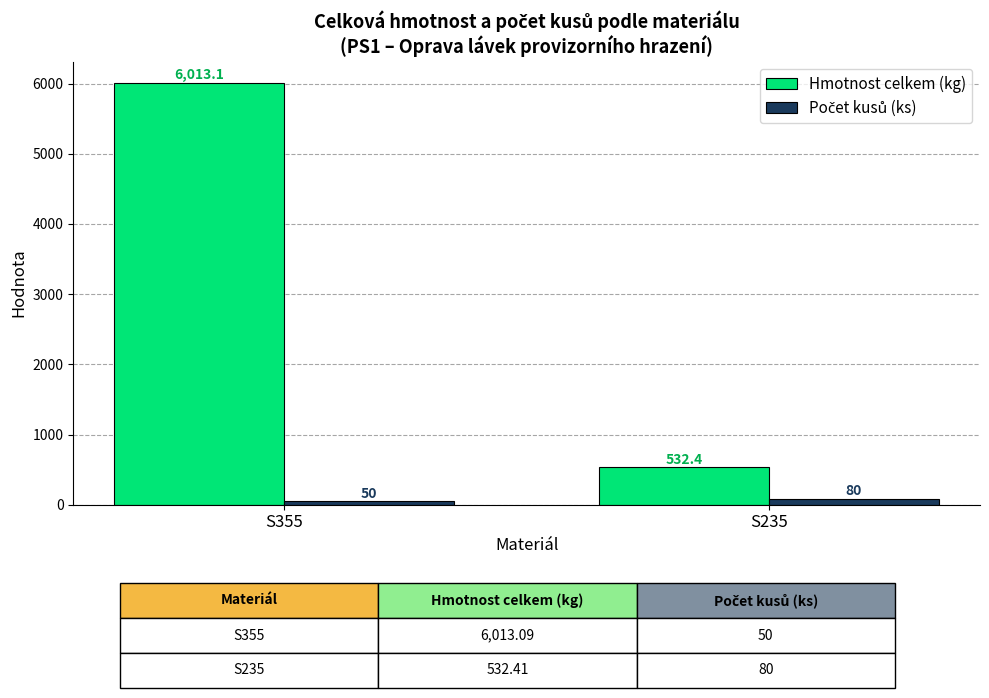

Which series has the largest range (max minus min)?

Hmotnost celkem (kg)